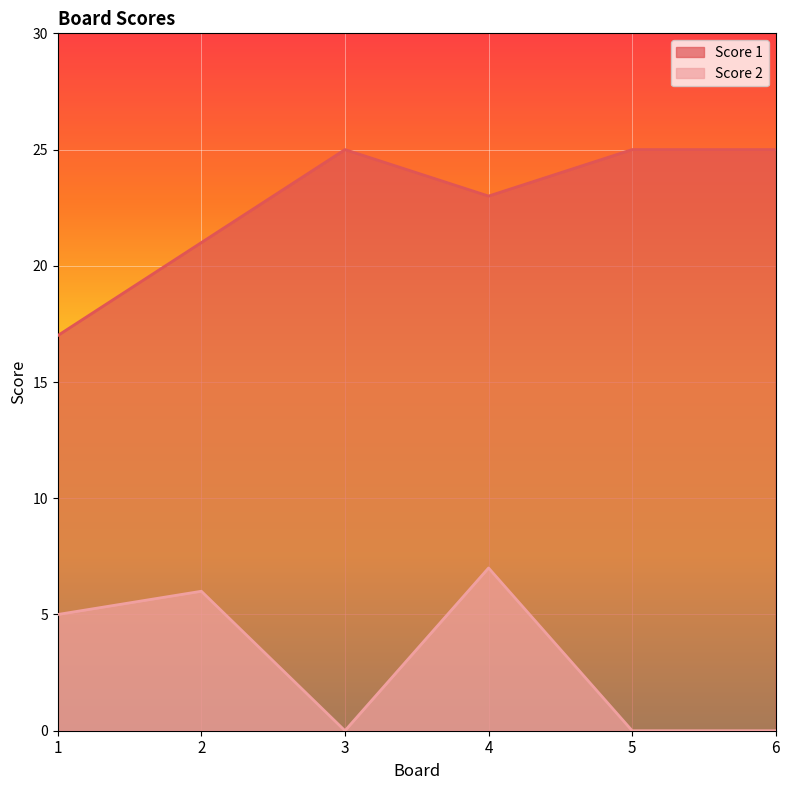

Which series has the largest total across all categories?

Score 1